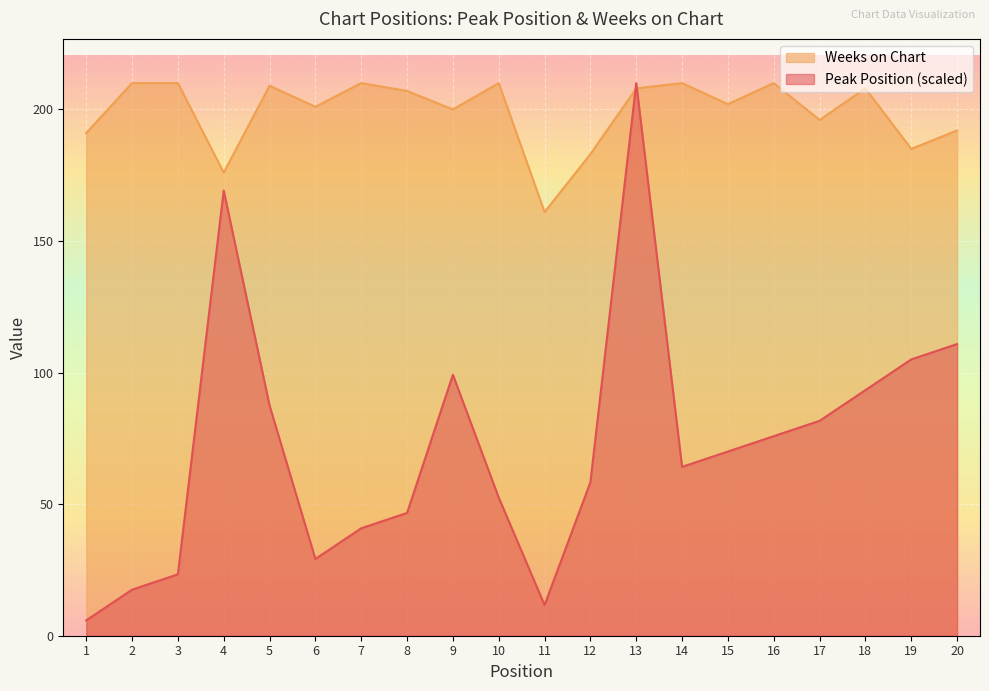

At 15, list the series in order from largest to smallest.

Weeks on Chart, Peak Position (scaled)